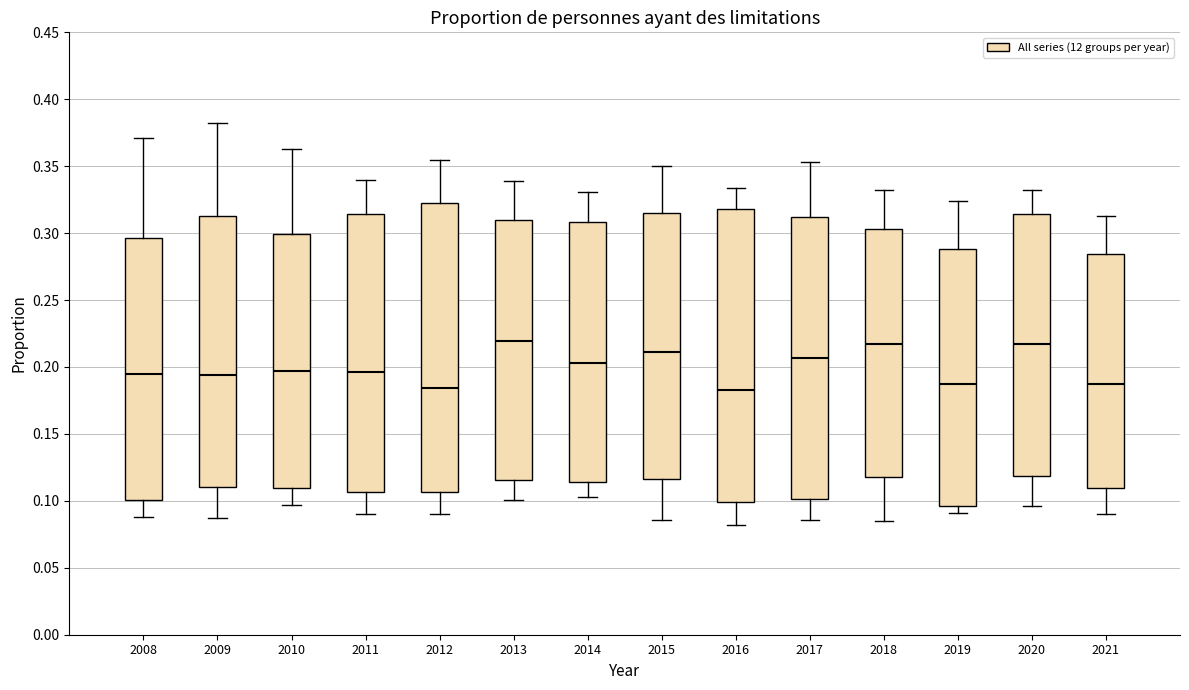

Reading left to right, read every box against the y-axis: the position of its median line, the range the box covers, and the ends of its whiskers. The values are not printed on the chart, so give them approximately, as read against the axis.

2008: median 0.195, box 0.100 to 0.295, whiskers 0.090 to 0.370
2009: median 0.195, box 0.110 to 0.315, whiskers 0.085 to 0.380
2010: median 0.195, box 0.110 to 0.300, whiskers 0.095 to 0.365
2011: median 0.195, box 0.105 to 0.315, whiskers 0.090 to 0.340
2012: median 0.185, box 0.105 to 0.320, whiskers 0.090 to 0.355
2013: median 0.220, box 0.115 to 0.310, whiskers 0.100 to 0.340
2014: median 0.205, box 0.115 to 0.310, whiskers 0.105 to 0.330
2015: median 0.210, box 0.115 to 0.315, whiskers 0.085 to 0.350
2016: median 0.185, box 0.100 to 0.320, whiskers 0.080 to 0.335
2017: median 0.205, box 0.100 to 0.310, whiskers 0.085 to 0.355
2018: median 0.220, box 0.120 to 0.305, whiskers 0.085 to 0.330
2019: median 0.190, box 0.095 to 0.290, whiskers 0.090 to 0.325
2020: median 0.215, box 0.120 to 0.315, whiskers 0.095 to 0.330
2021: median 0.190, box 0.110 to 0.285, whiskers 0.090 to 0.315